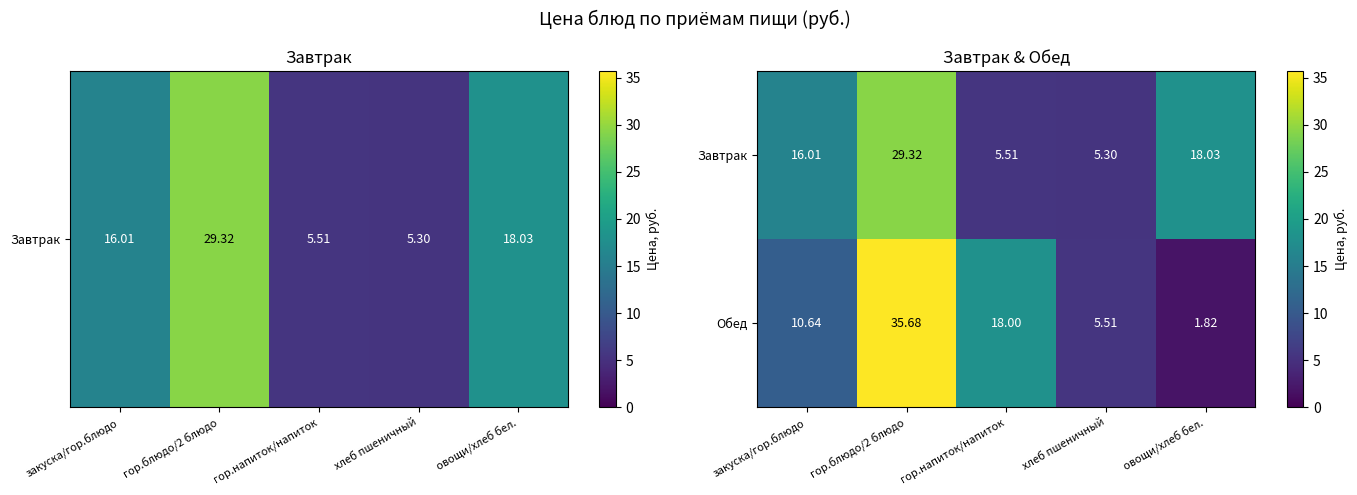

At which label is Завтрак closest to 17?

закуска/гор.блюдо